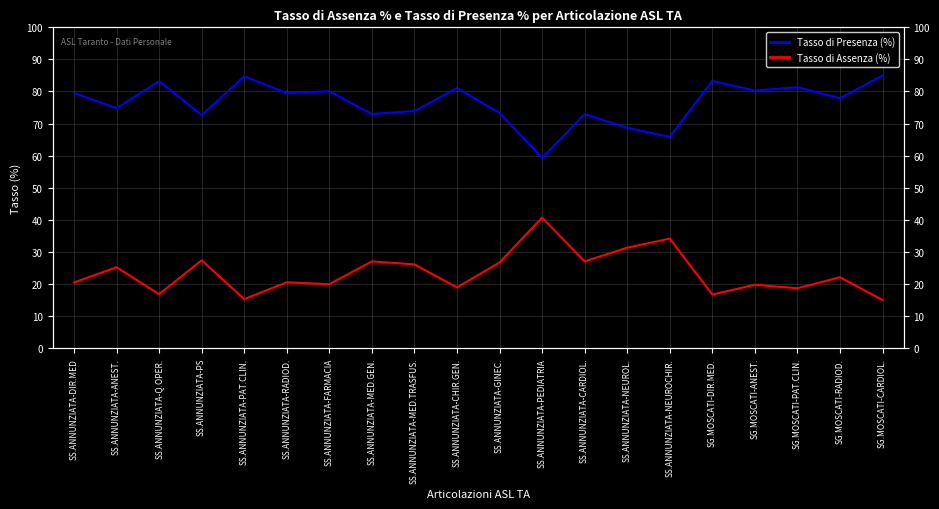

True or false: Tasso di Presenza (%) has a value of 26.9 at SG.MOSCATI-PAT.CLIN..

False